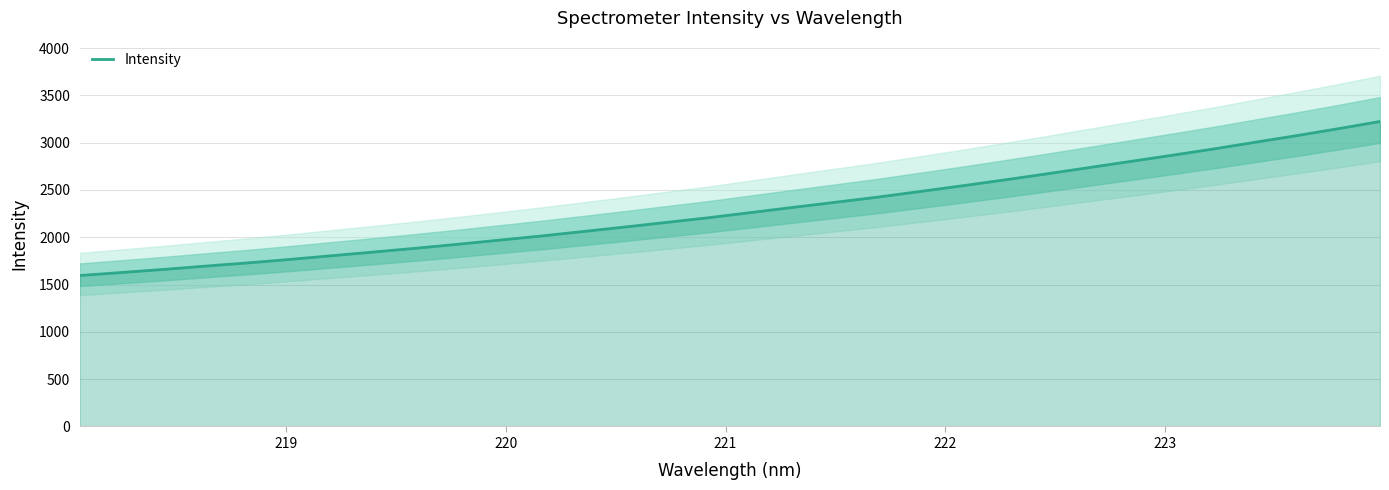

What is the highest value of the Intensity series?

3224.2